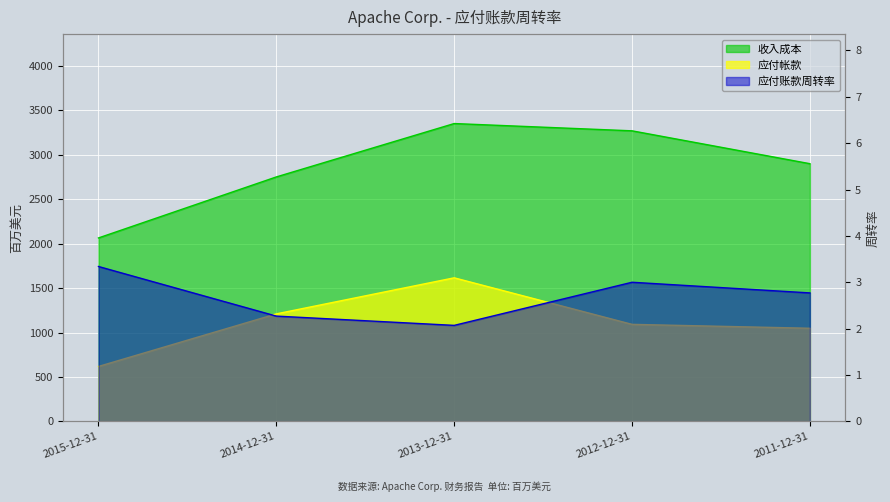

What is the total value across all series at 2012-12-31?

4366.0